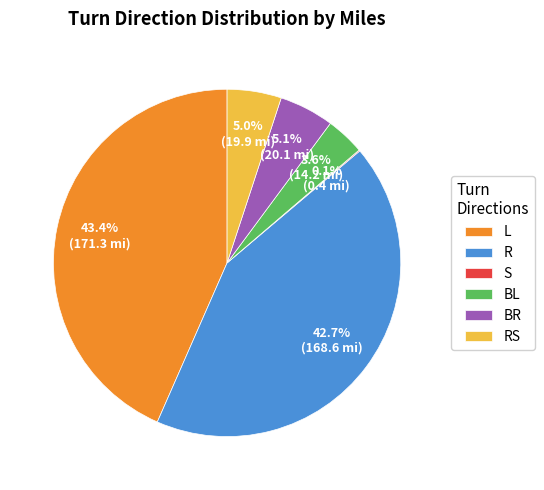

To the nearest percent, what percentage of the pie is R?

43%